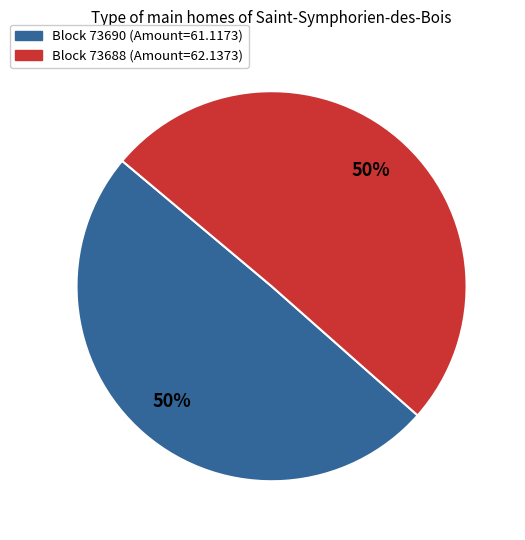

To the nearest percent, what is the average slice percentage?

50%